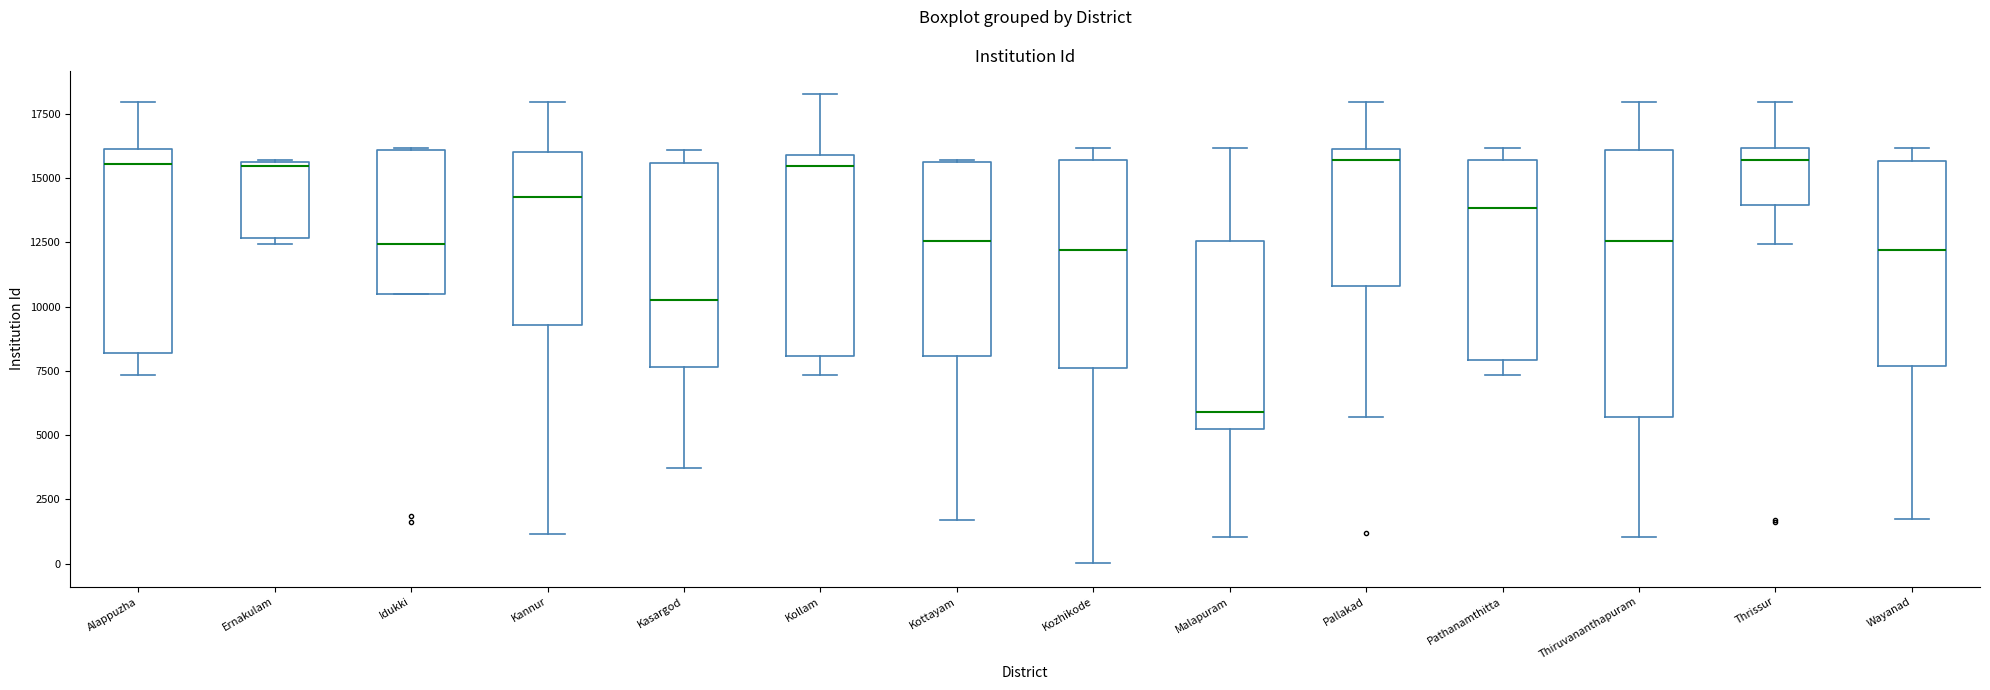

Comparing the boxes themselves (not the whiskers), which one is the tallest?

Thiruvananthapuram